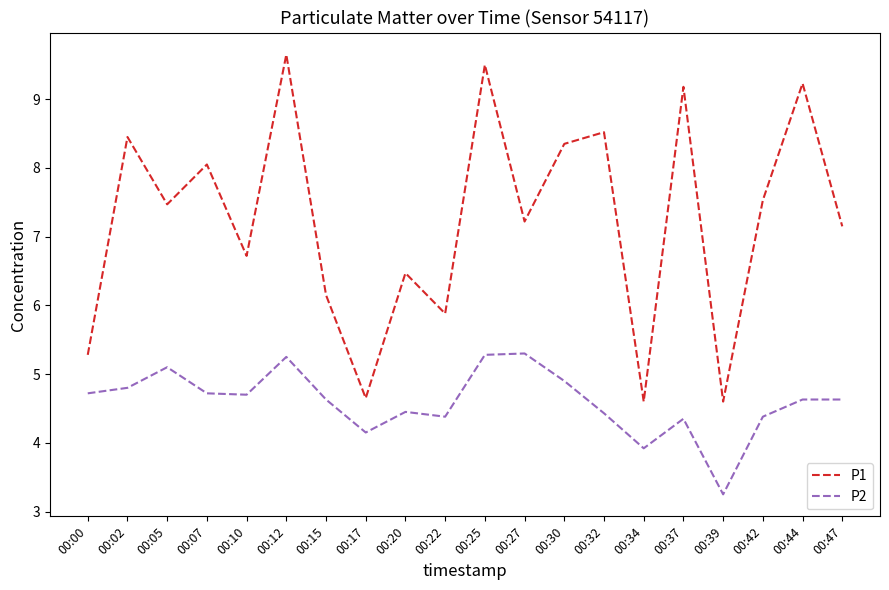

Which series has the largest total across all categories?

P1